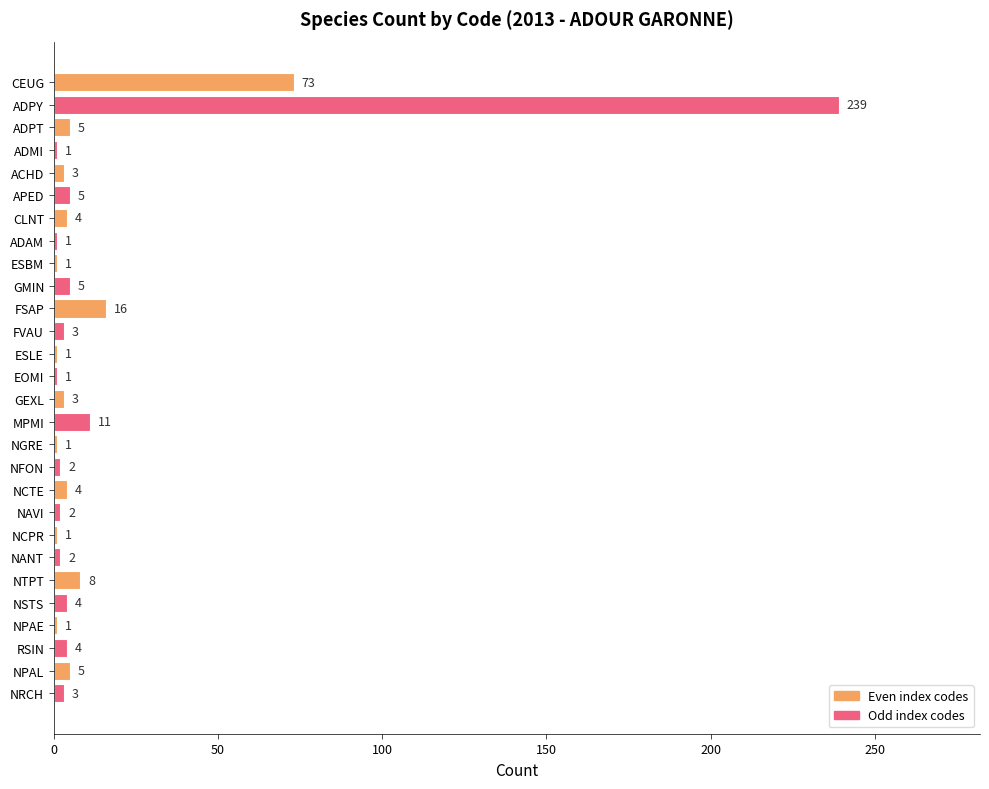

What is the difference between the maximum and second lowest values?

238